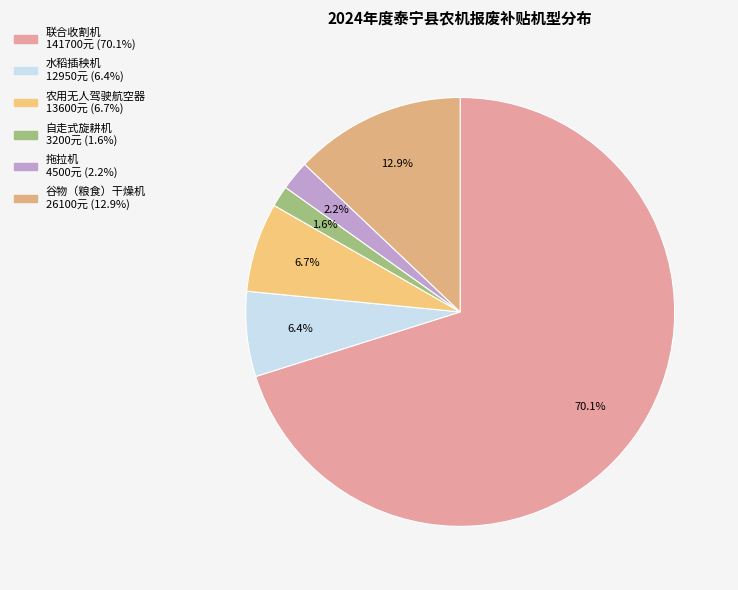

Count the number of slices in the pie.

6